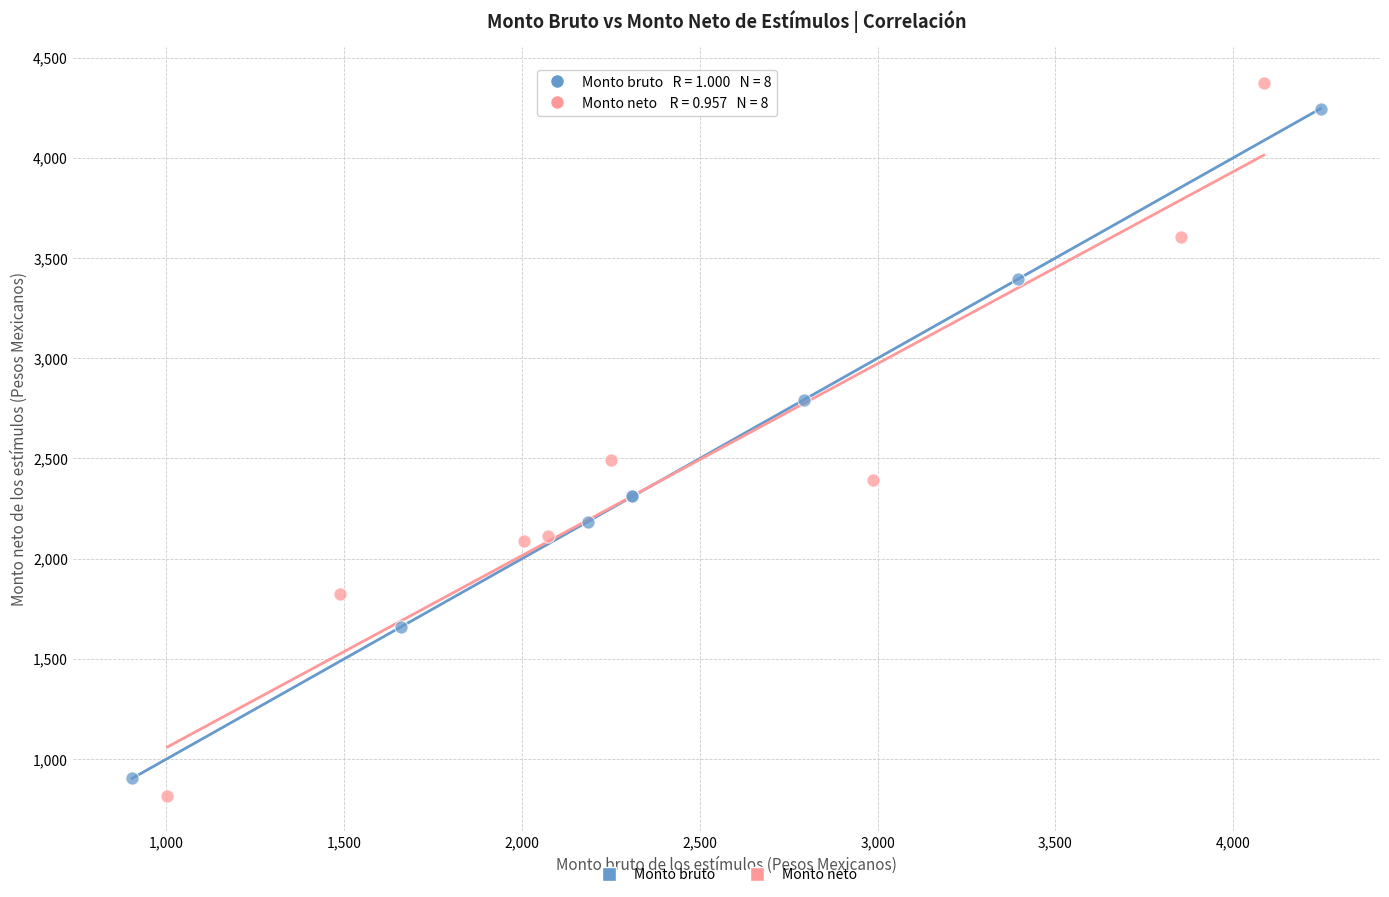

Which series has the largest Y range (max minus min)?

Monto neto